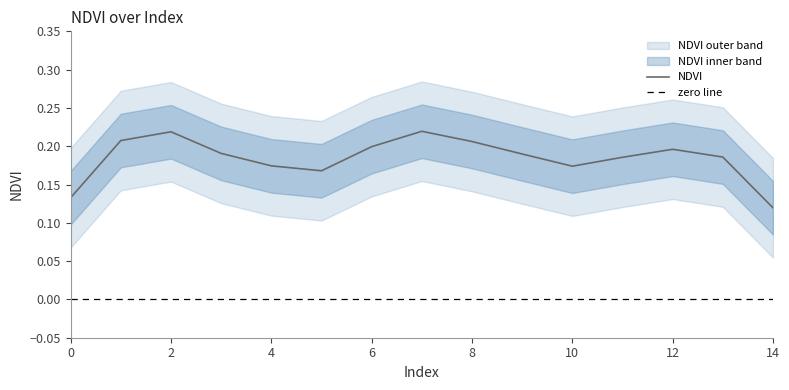

At which label does NDVI reach its minimum?

14